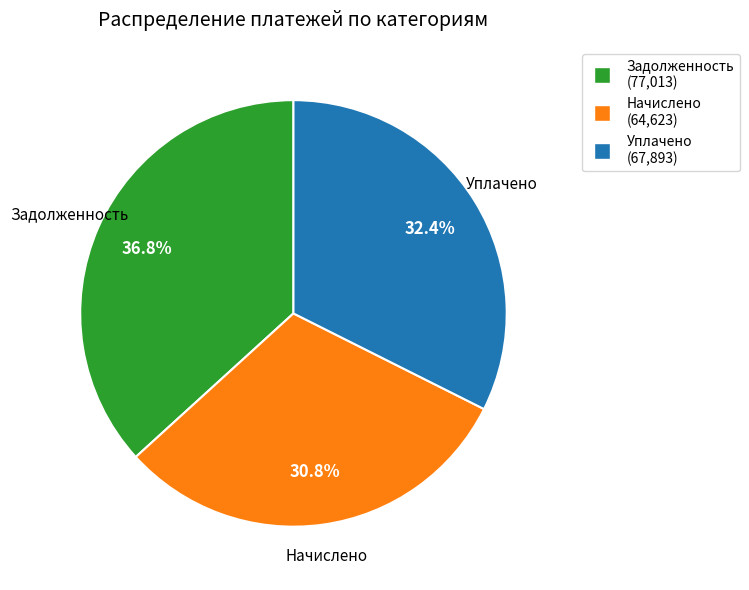

Rank the categories by value from highest to lowest.

Задолженность, Уплачено, Начислено